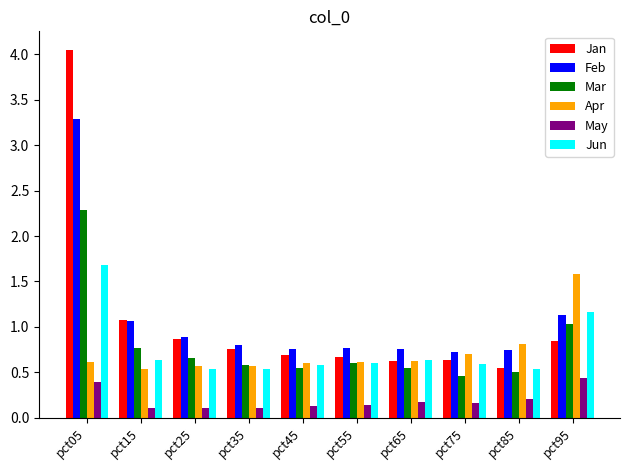

What is the sum of all Jan values?

10.8